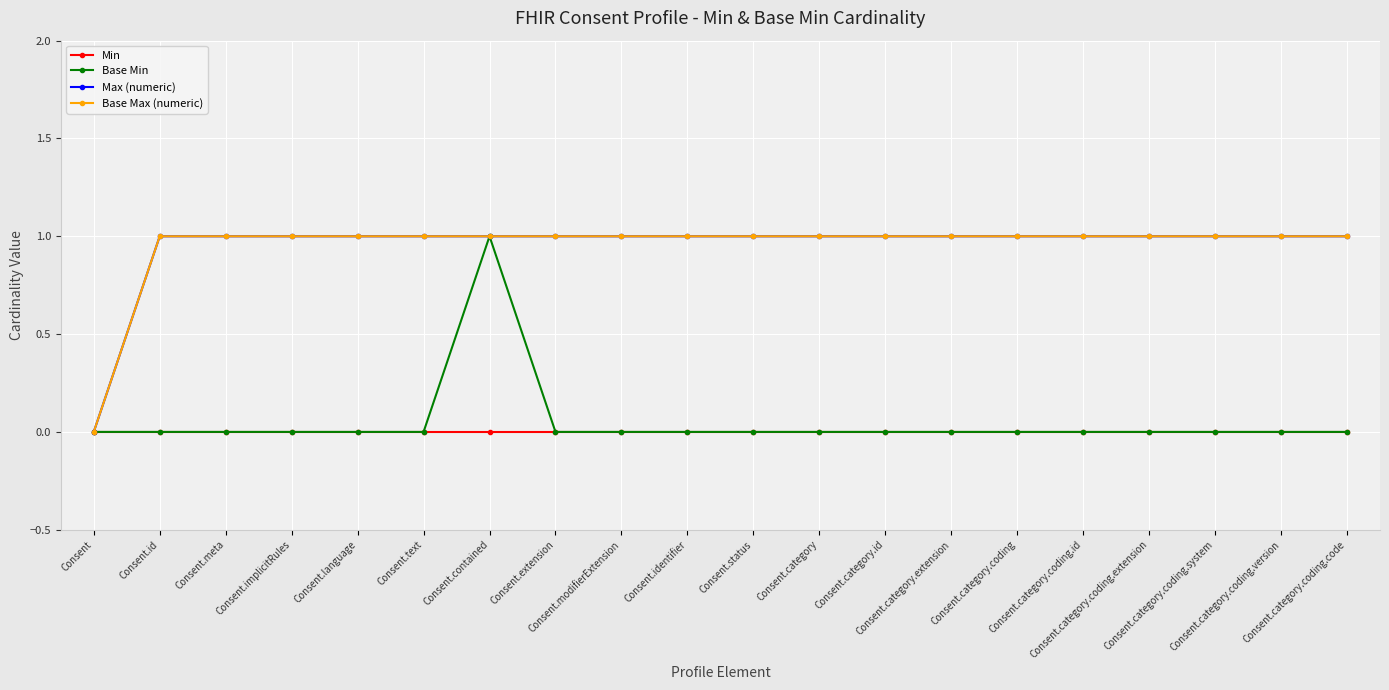

What is the label of the 9th point from the left?

Consent.modifierExtension